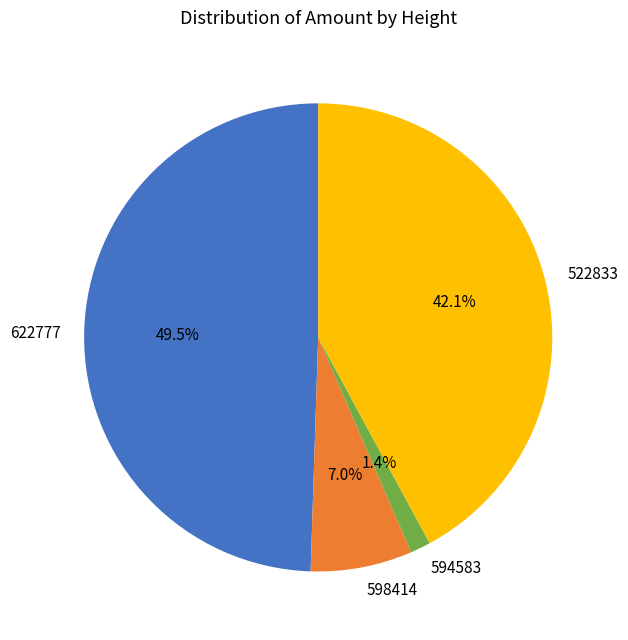

Count the number of slices in the pie.

4